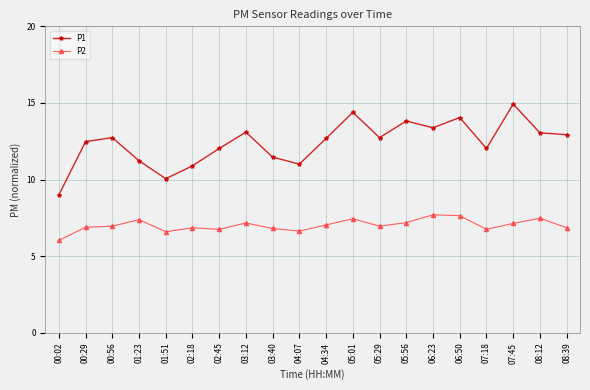

Rank the series by their maximum value, from highest to lowest.

P1, P2